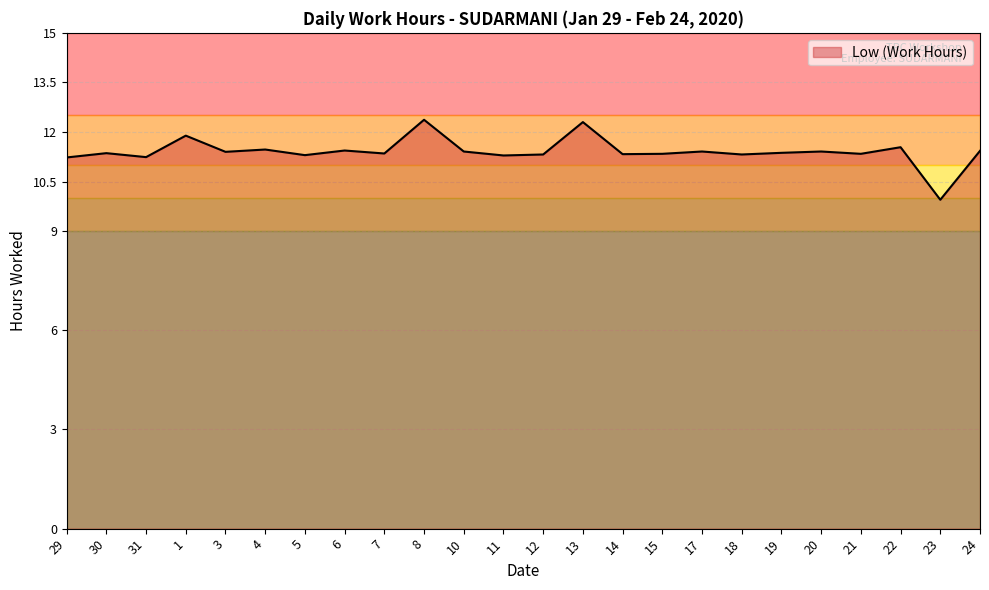

What is the greatest value displayed?

12.4